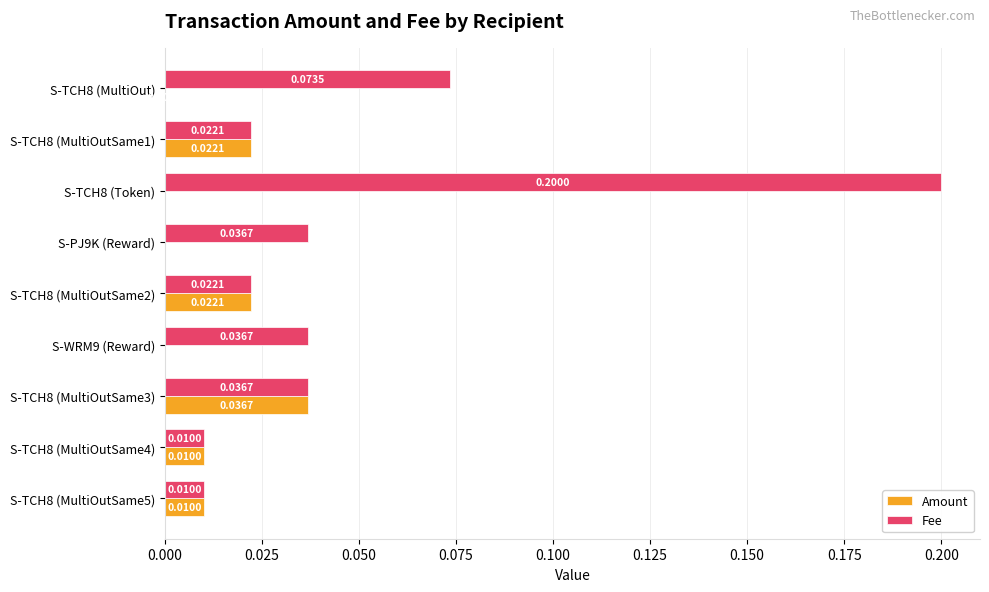

What are all the series names shown in the legend?

Amount, Fee